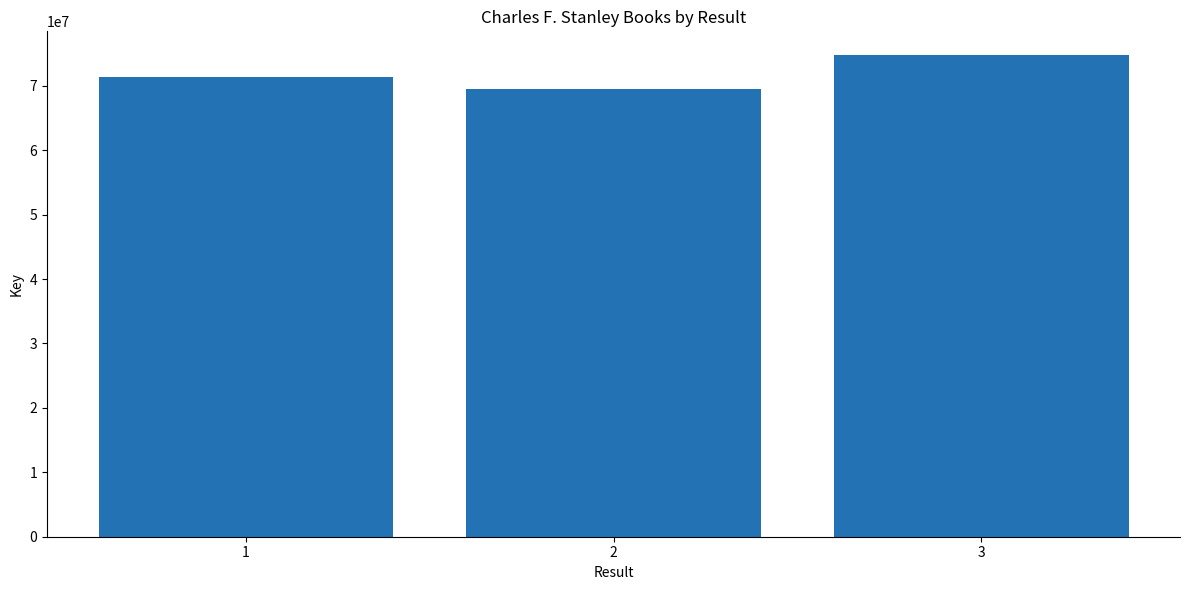

Which has a higher value, 2 or 3?

3